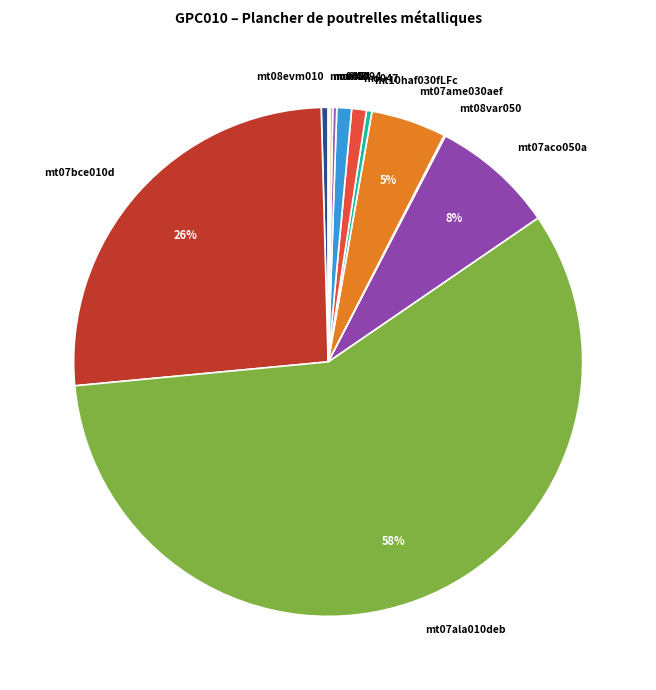

Is the sum of mt07bce010d and mt07ame030aef greater than half?

No